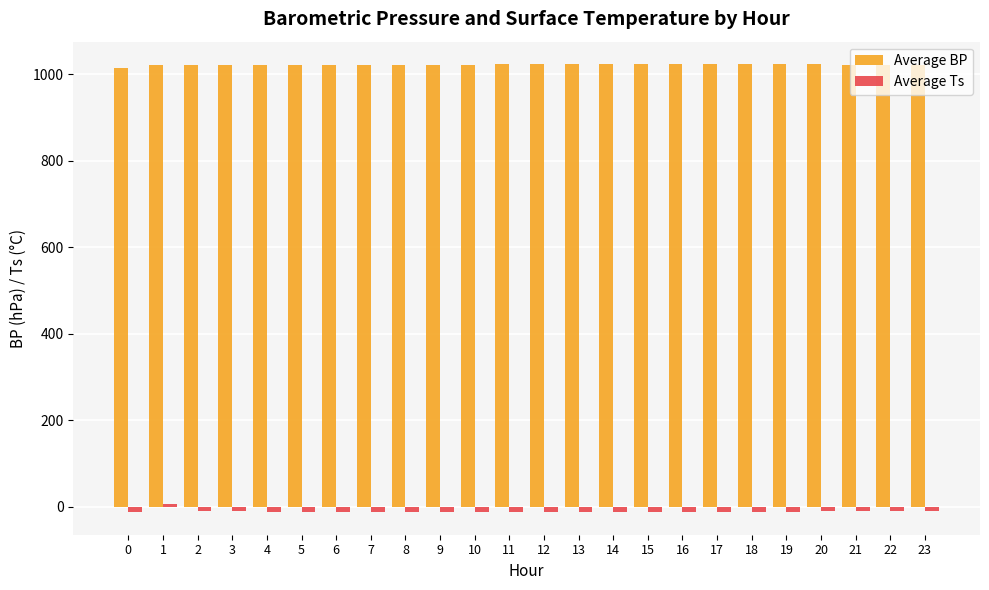

Which series has the largest total across all categories?

Average BP